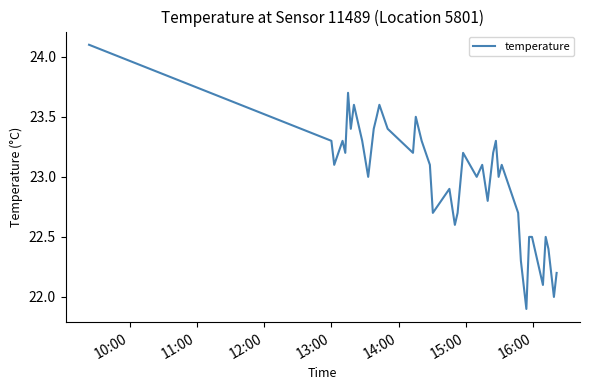

What is the difference between the maximum and minimum values?

2.2